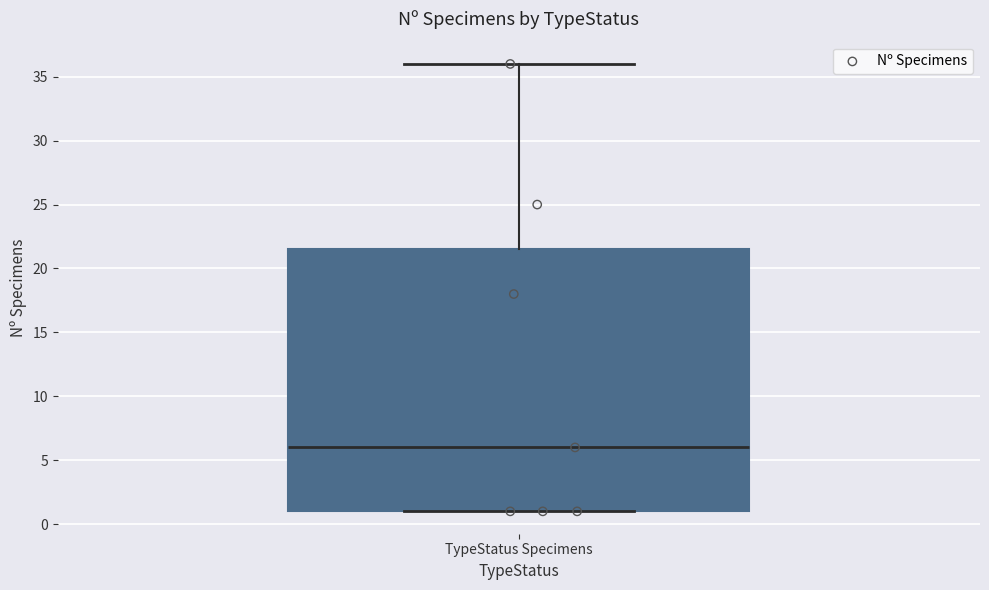

Transcribe this box plot: give where the median line is, the range the box spans, and where the two whiskers end, as read against the y-axis. The values are not printed on the chart, so give them approximately, as read against the axis.

median 6.0, box 1.0 to 21.5, whiskers 1.0 to 36.0